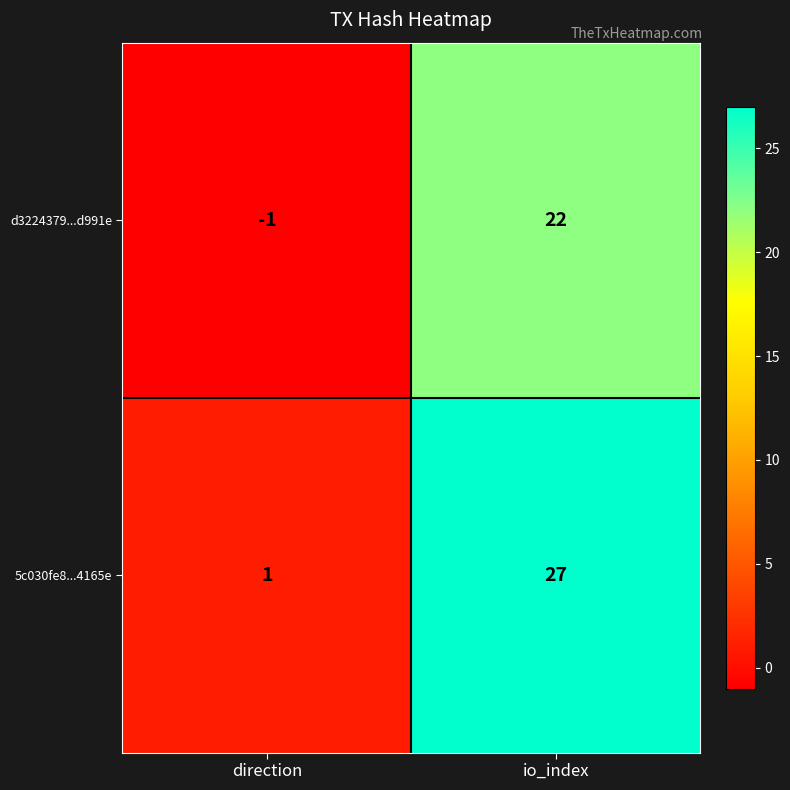

How many categories are shown in the chart?

2